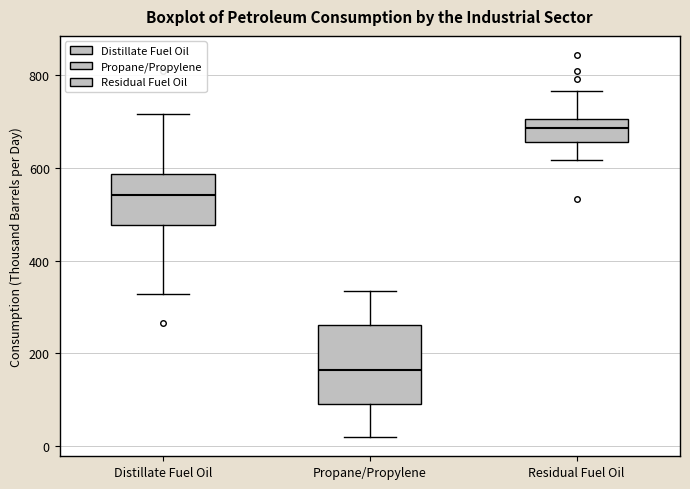

Which box has the lowest median line?

Propane/Propylene